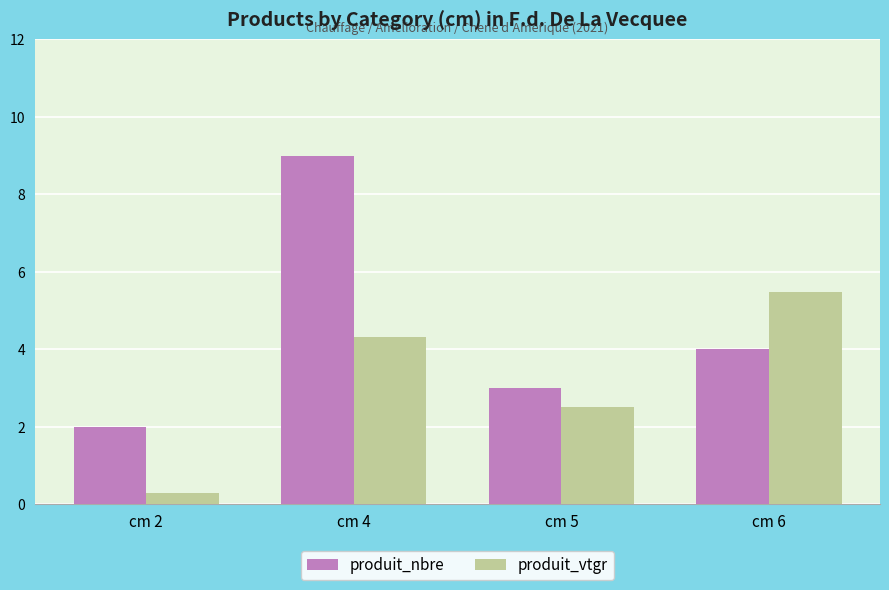

At which label is produit_nbre closest to 5?

cm 6